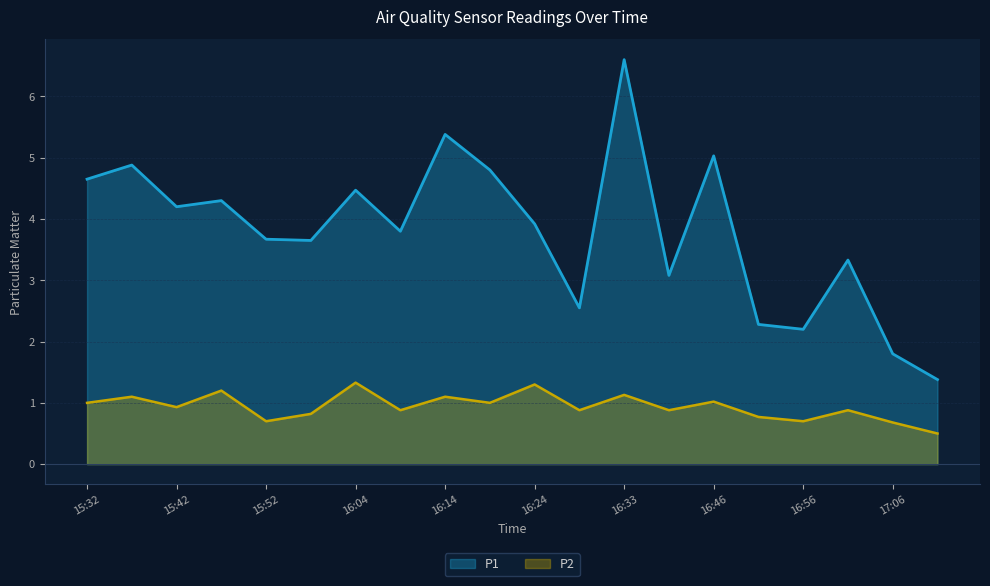

At which category is the sum across all series the highest?

16:33